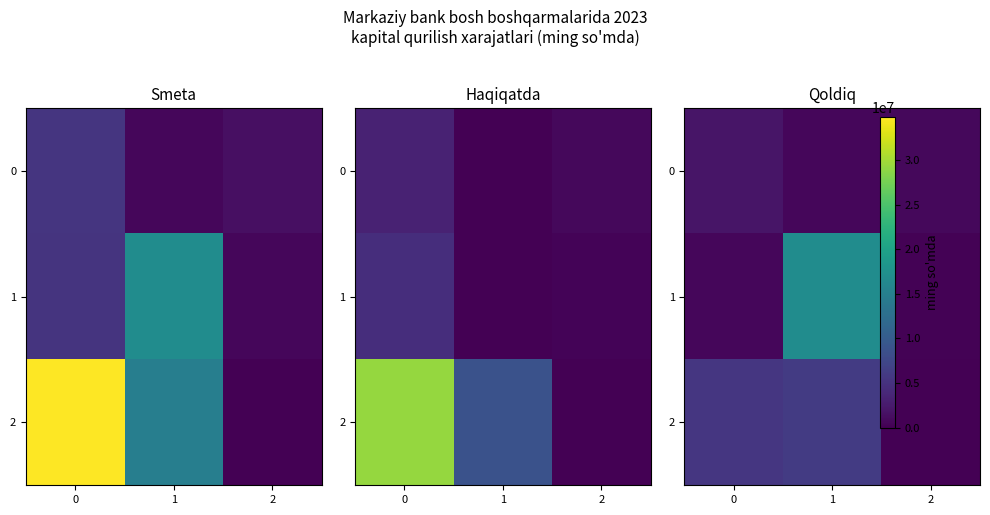

At which category is the sum across all series the highest?

1